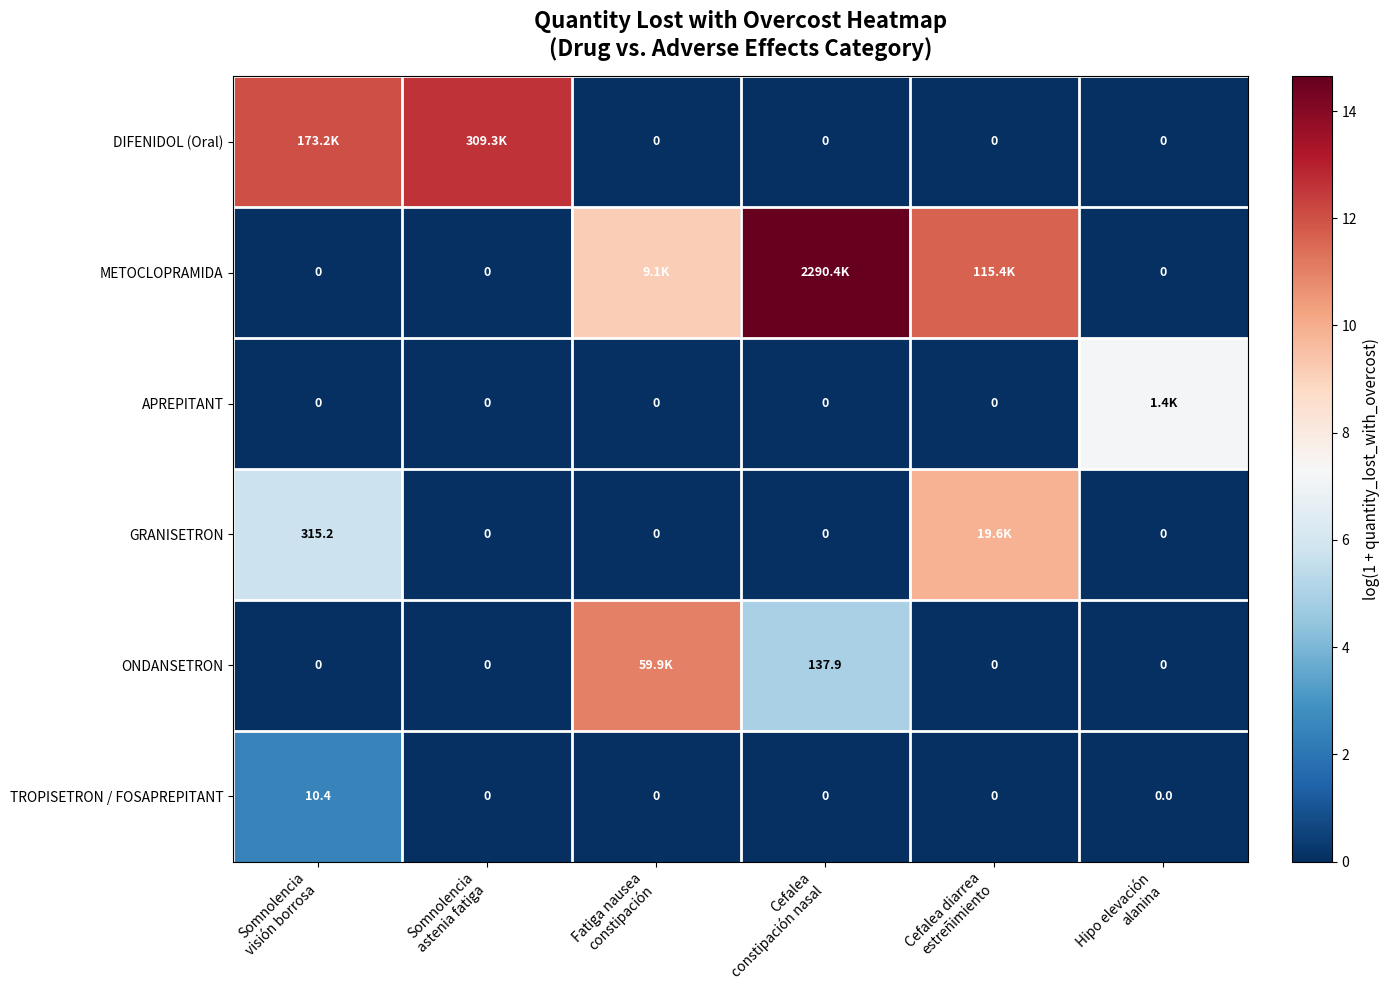

Is it true that TROPISETRON / FOSAPREPITANT equals 0.0 at Fatiga nausea constipación?

True